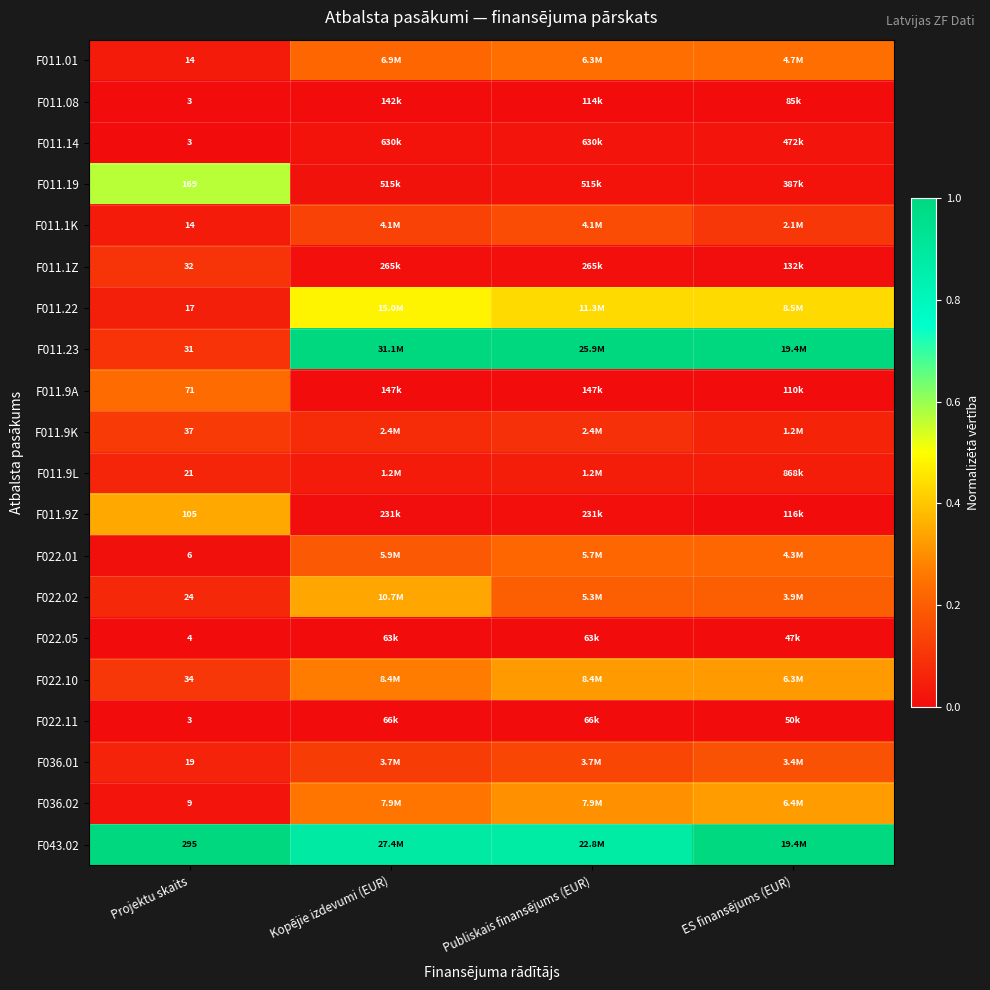

Which series has the largest total across all categories?

F043.02